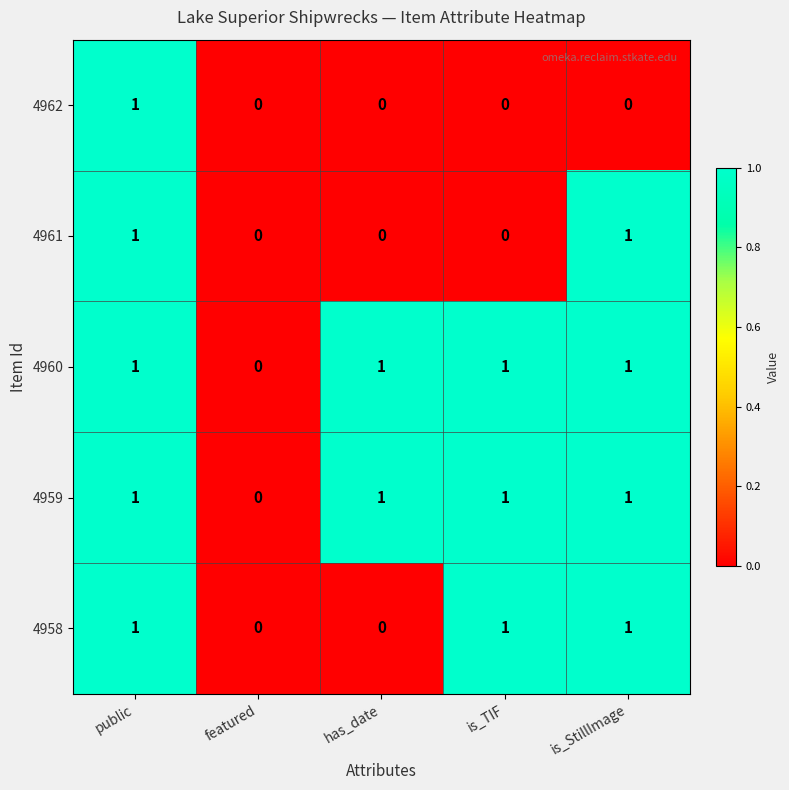

Count the 4960 values in the range 1 to 2.

4